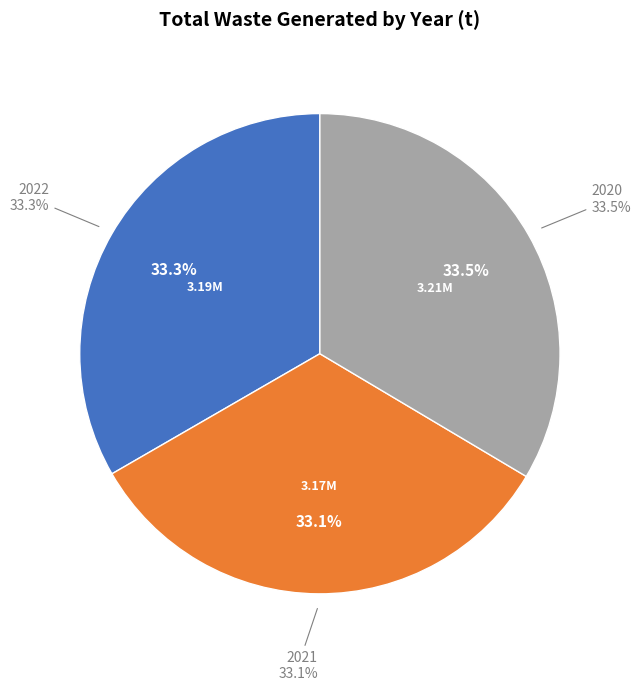

Rank the categories by value from lowest to highest.

2021, 2022, 2020